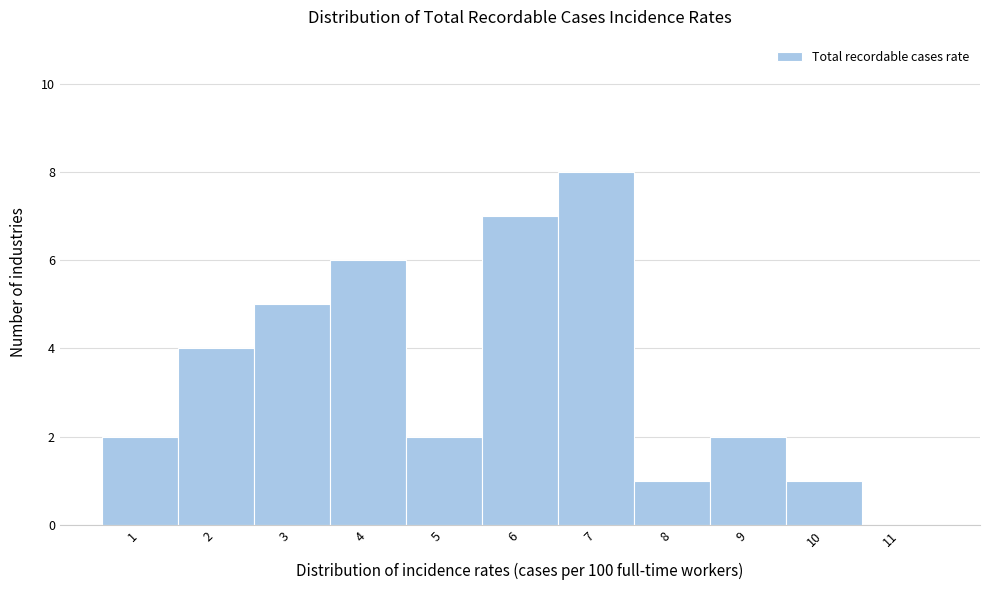

Reading right to left, what are all the values shown in this chart?

11=0	10=1	9=2	8=1	7=8	6=7	5=2	4=6	3=5	2=4	1=2